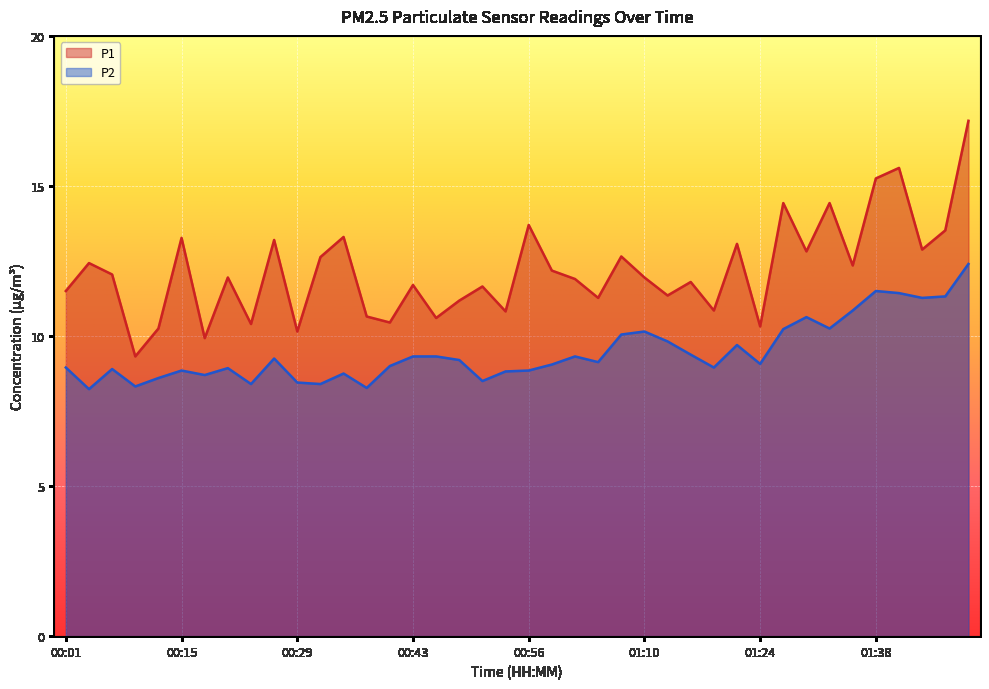

What is the sum of all P2 values?

378.5